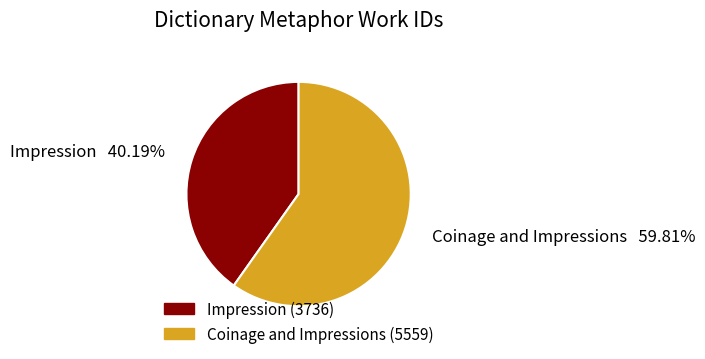

Rank the categories by value from lowest to highest.

Impression, Coinage and Impressions